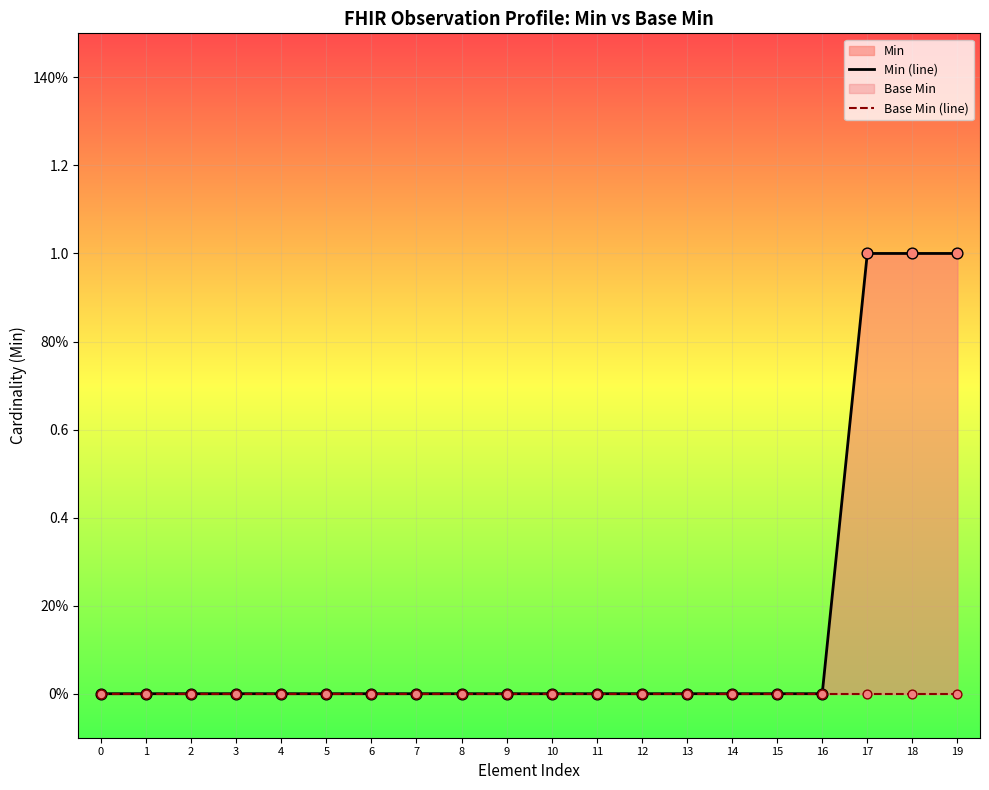

Which series has the largest total across all categories?

Min (line)